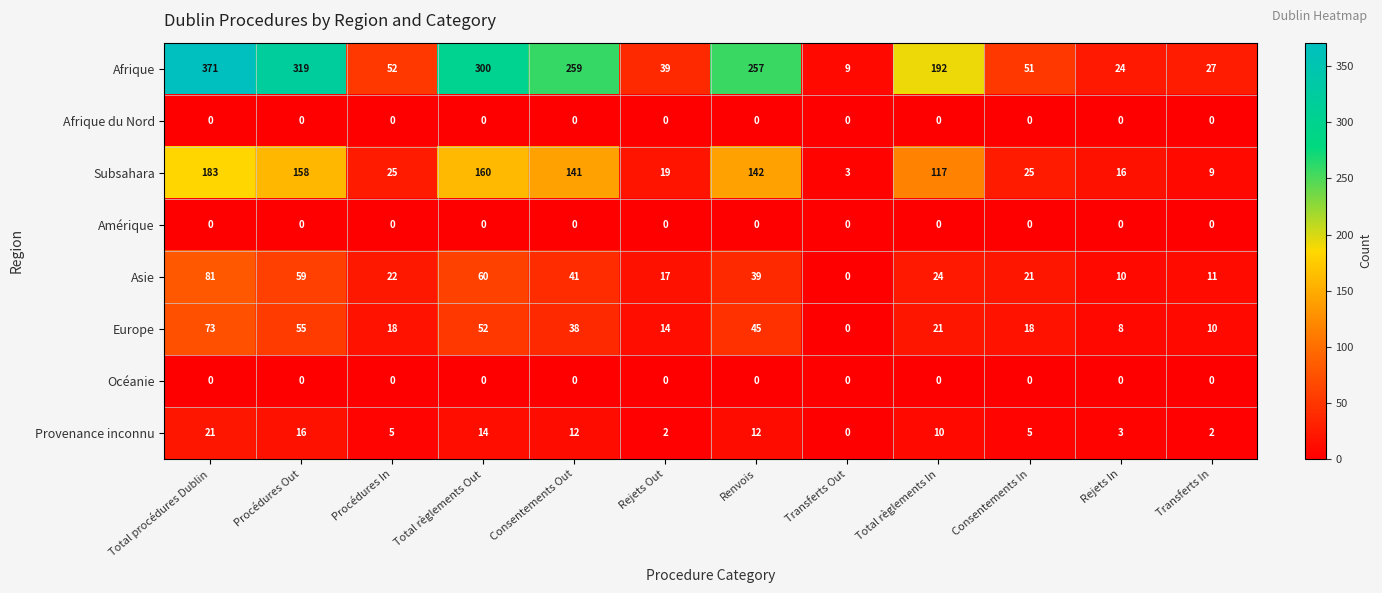

What is the total value across all series at Procédures In?

122